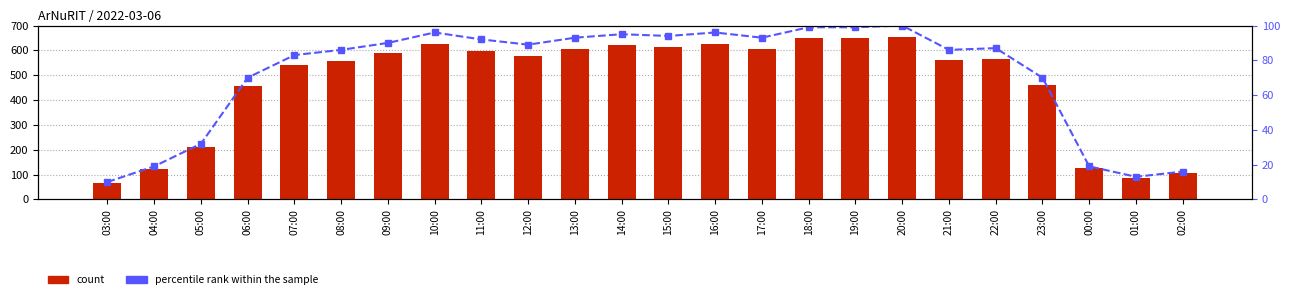

Count the number of categories in the chart.

24